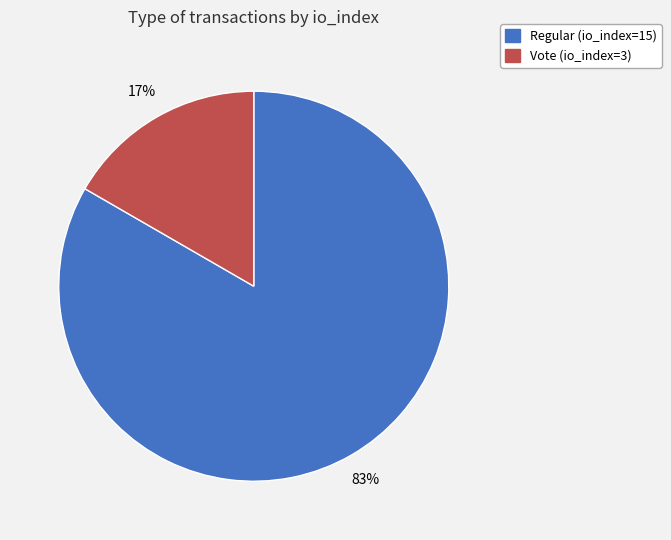

To the nearest percent, what is the combined percentage of Vote (io_index=3) and Regular (io_index=15)?

100%